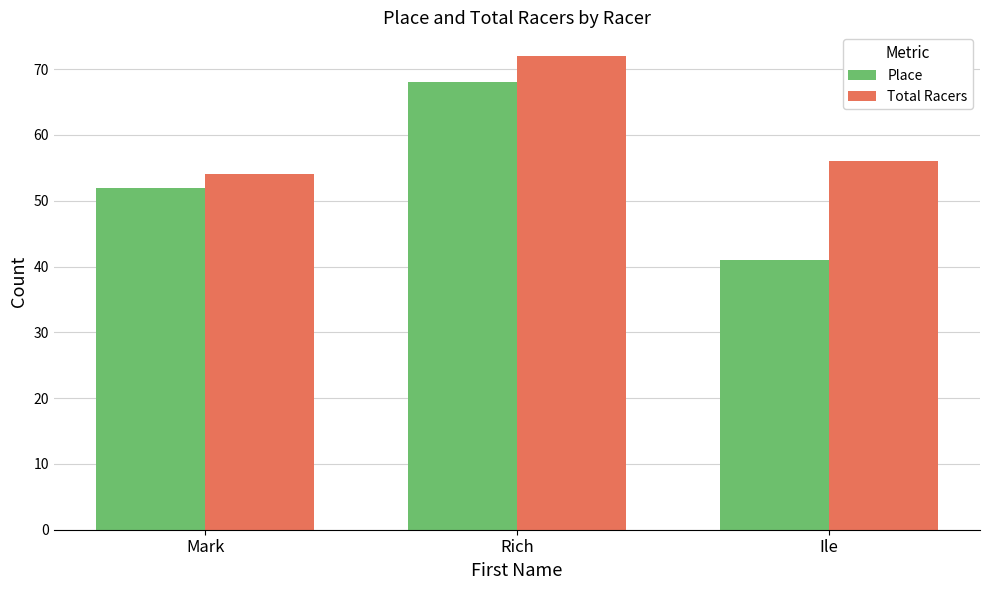

What is the label of the 2nd bar from the left?

Rich